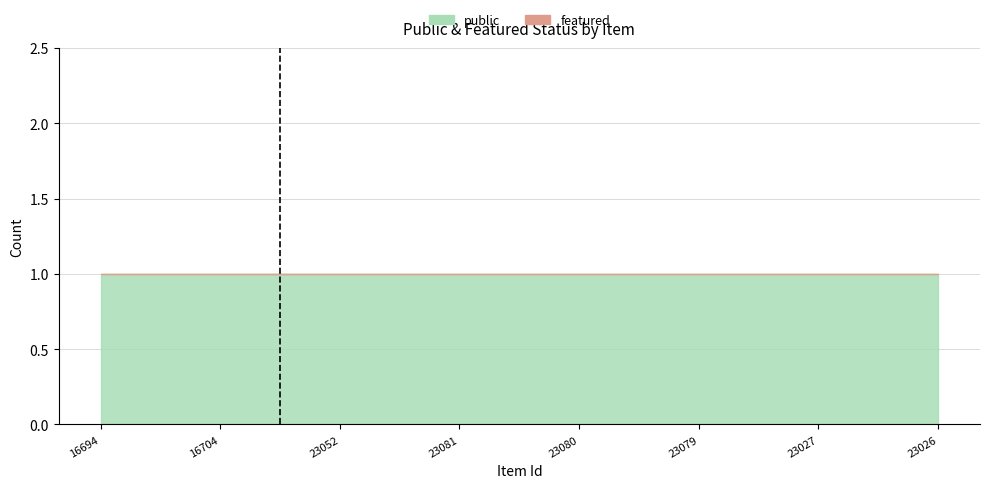

What is the total value across all series at 16694?

1